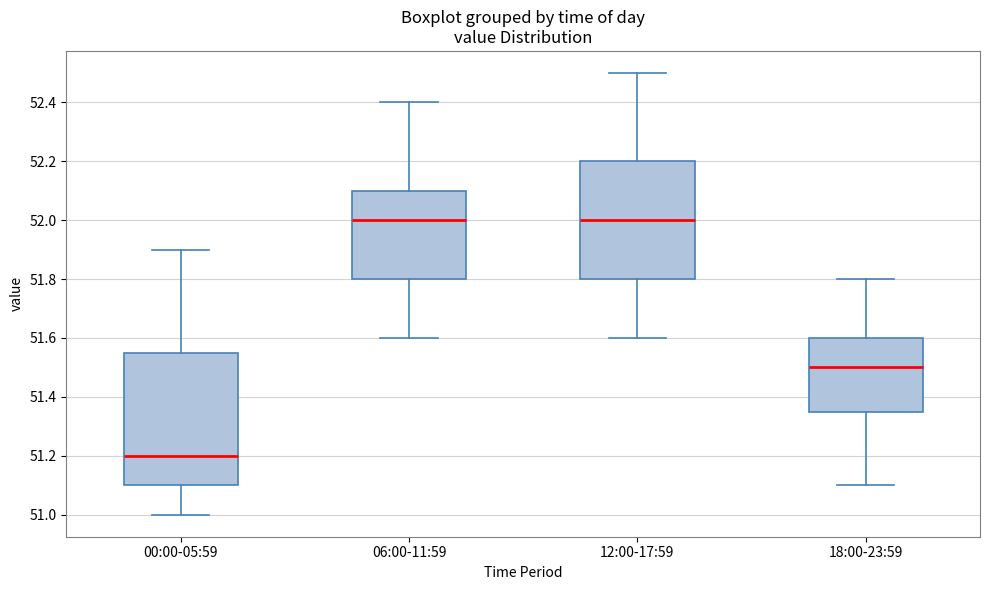

Reading left to right, transcribe this box plot: for each box, give where its median line is, the range the box spans, and where its two whiskers end, as read against the y-axis. The values are not printed on the chart, so give them approximately, as read against the axis.

00:00-05:59: median 51.20, box 51.10 to 51.56, whiskers 51.00 to 51.90
06:00-11:59: median 52.00, box 51.80 to 52.10, whiskers 51.60 to 52.40
12:00-17:59: median 52.00, box 51.80 to 52.20, whiskers 51.60 to 52.50
18:00-23:59: median 51.50, box 51.36 to 51.60, whiskers 51.10 to 51.80